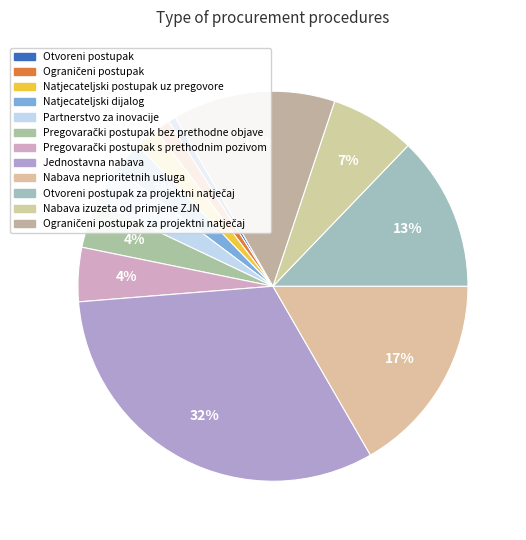

How many segments does this pie chart have?

12